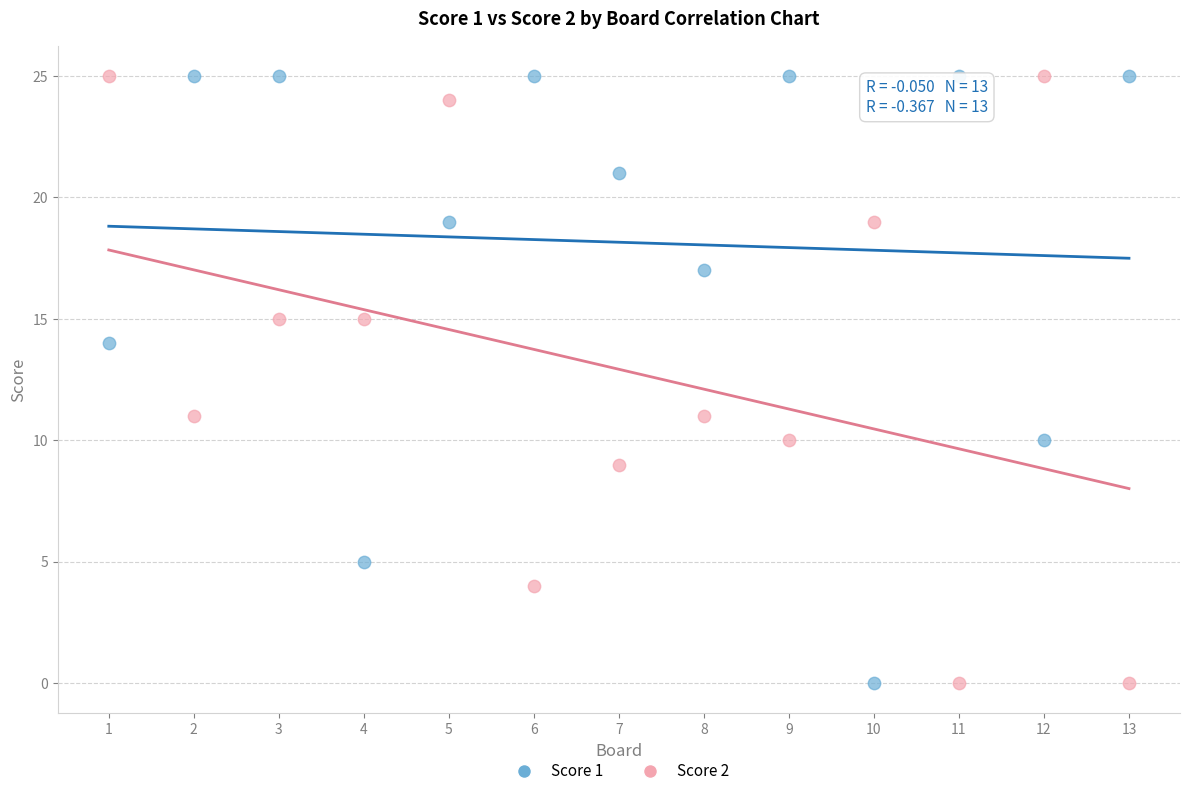

What is the X range (max minus min) for the scatter plot?

12